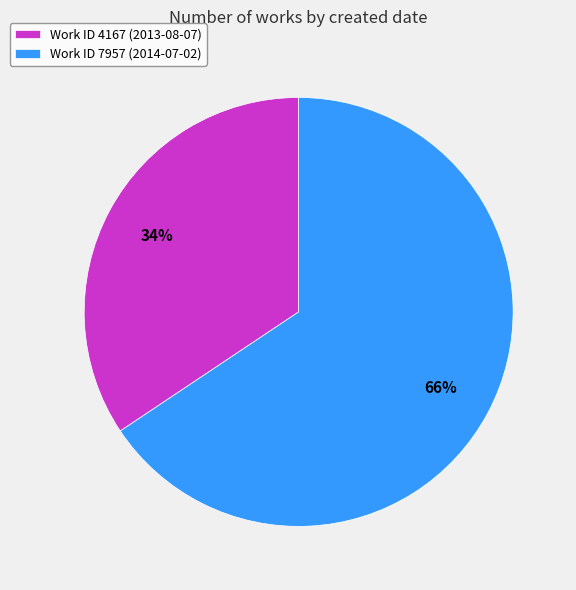

Which slice is the smallest?

Work ID 4167 (2013-08-07)